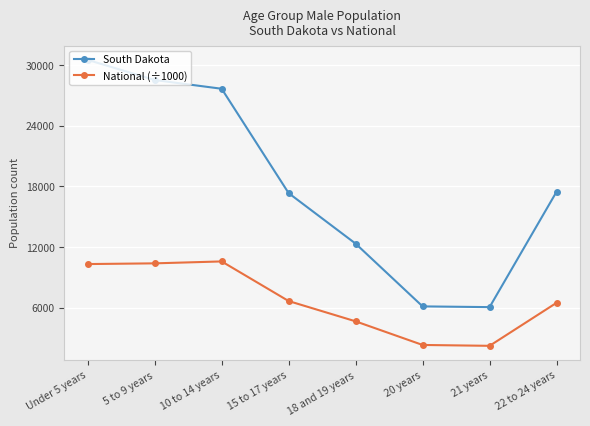

How many data points in National (÷1000) are less than 6656?

4